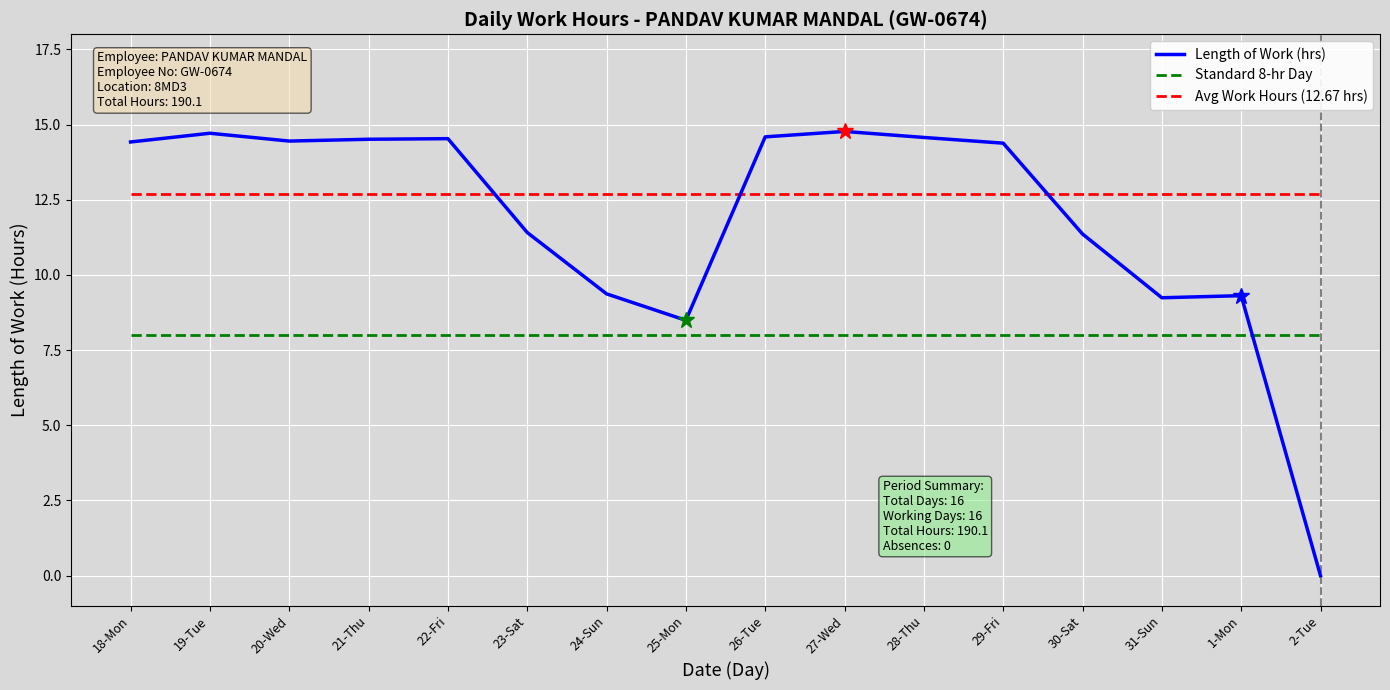

What is the greatest value displayed?

14.8